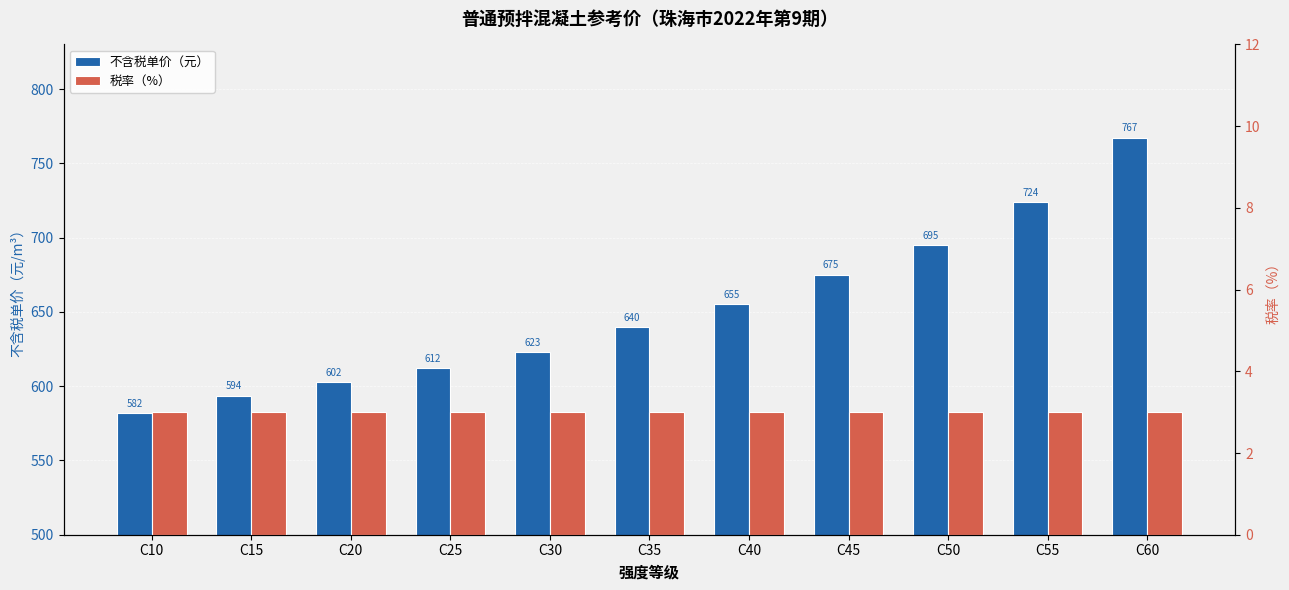

List the series in order of their overall mean, lowest first.

税率（%）, 不含税单价（元）